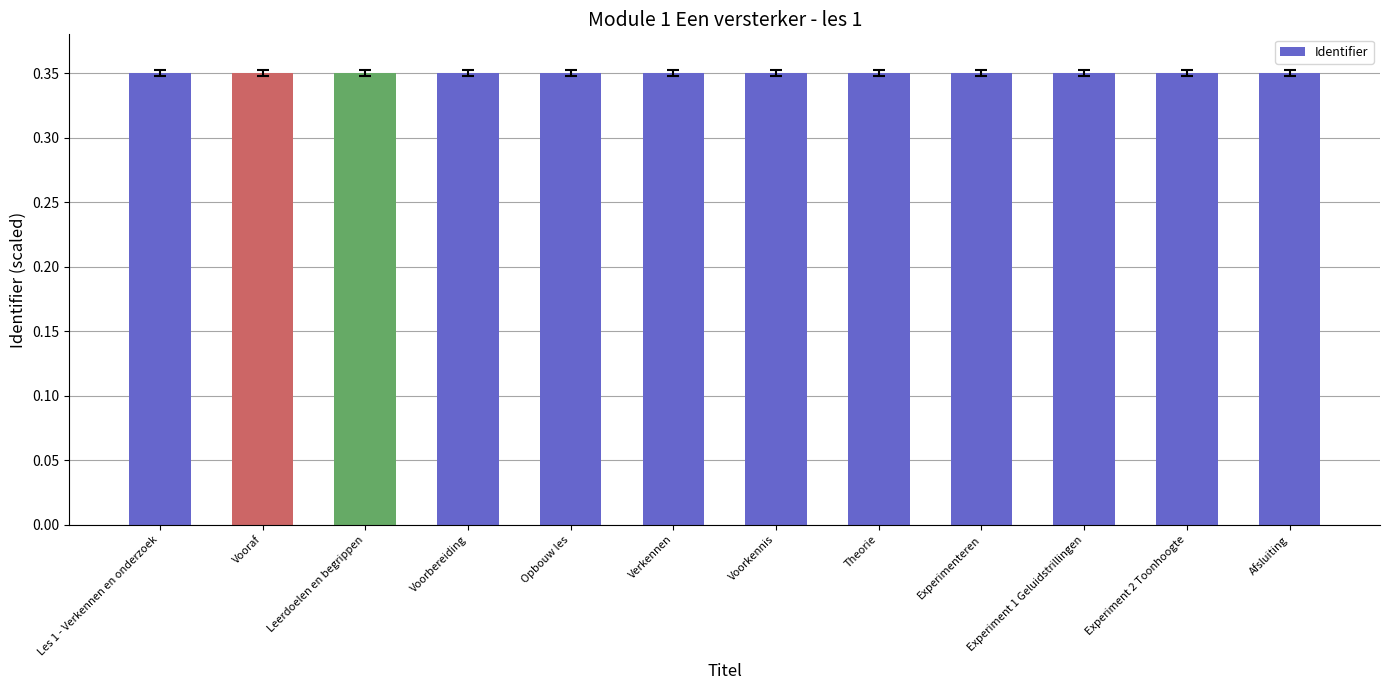

Does the chart contain any negative values?

No